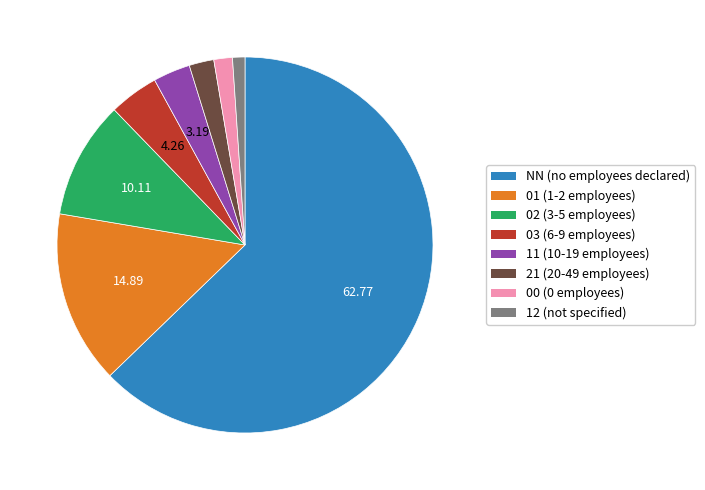

Count the number of slices in the pie.

8